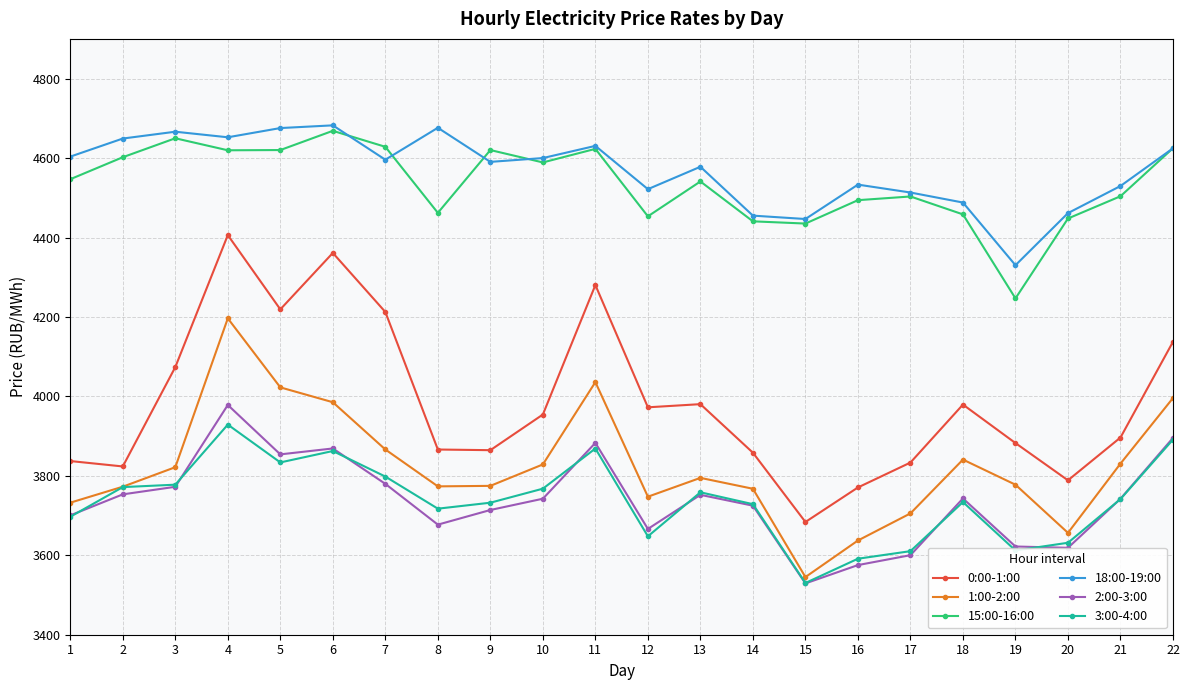

At which category is the sum across all series the highest?

4